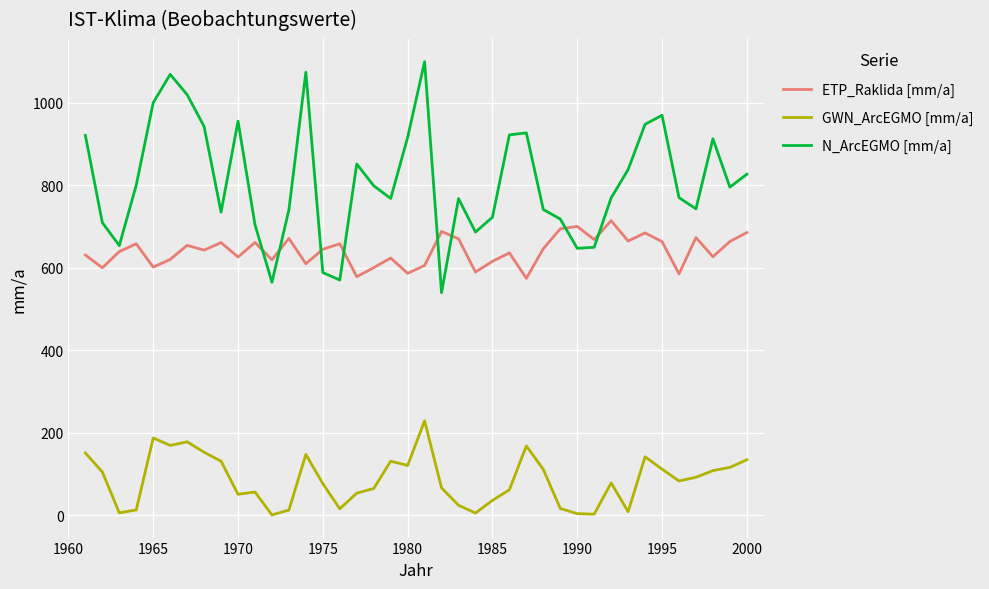

What is the difference between the maximum and minimum values in the GWN_ArcEGMO [mm/a] series?

228.0